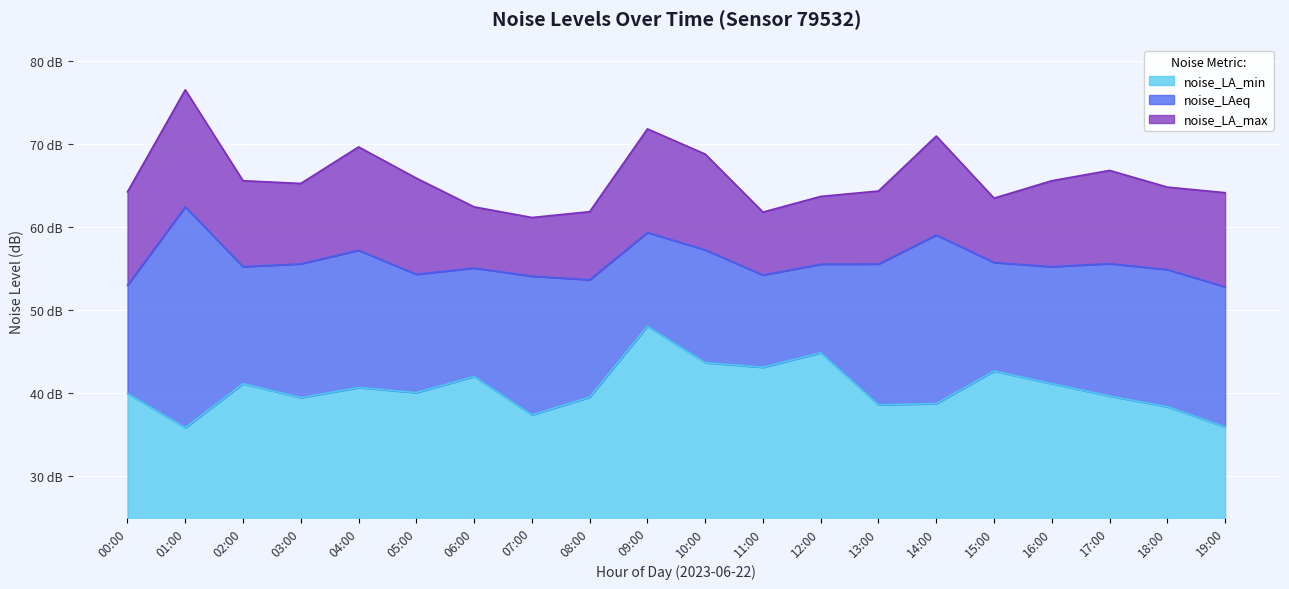

True or false: noise_LA_min and noise_LA_max cross at least once.

False